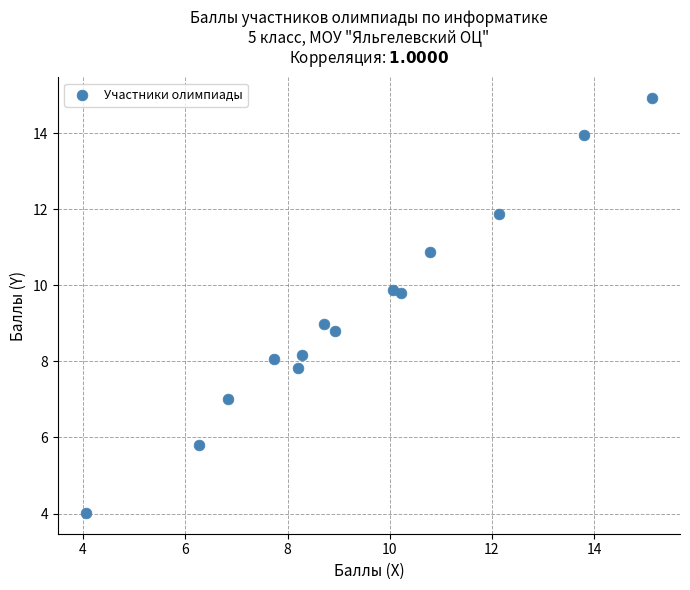

What is the range of X values (max minus min)?

11.1